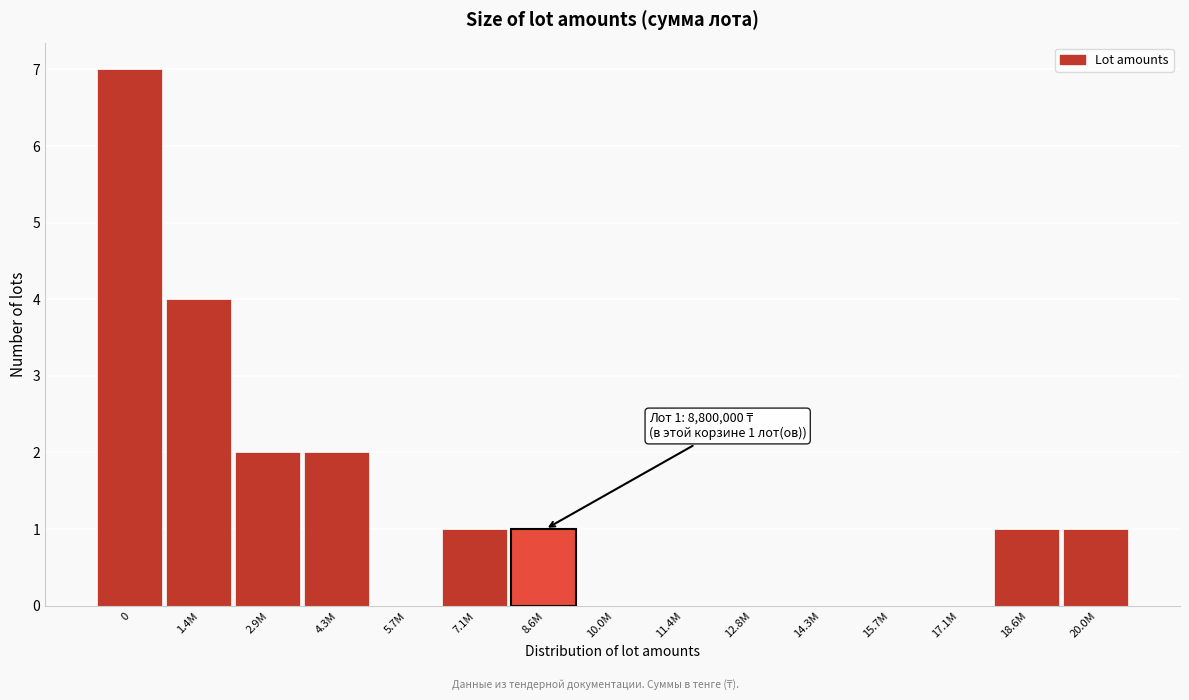

Reading left to right, list all the values displayed in this chart.

0=7	1.4M=4	2.9M=2	4.3M=2	5.7M=0	7.1M=1	8.6M=1	10.0M=0	11.4M=0	12.8M=0	14.3M=0	15.7M=0	17.1M=0	18.6M=1	20.0M=1